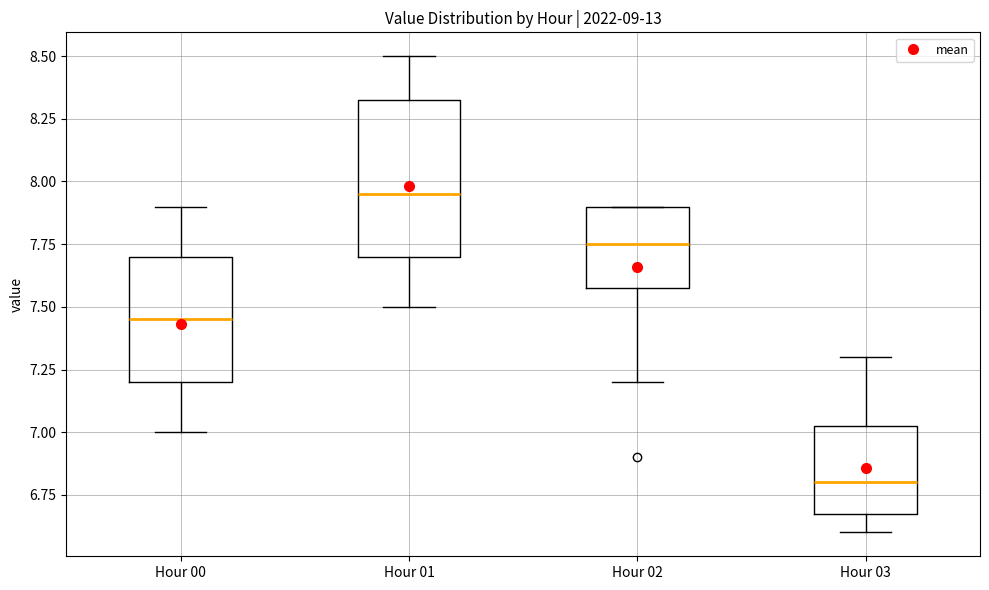

Where does the upper whisker of the box for Hour 00 end on the y-axis? The values are not printed on the chart, so give them approximately, as read against the axis.

7.90